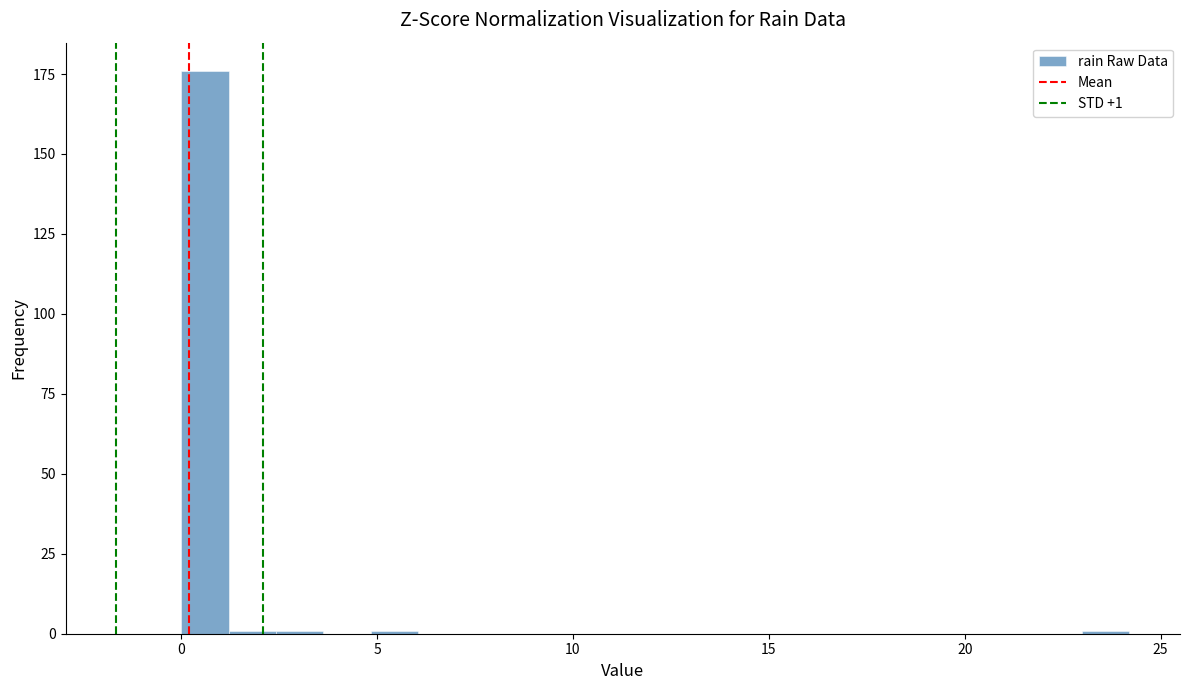

Read against the x-axis, roughly where is the centre of the tallest bar?

0.5